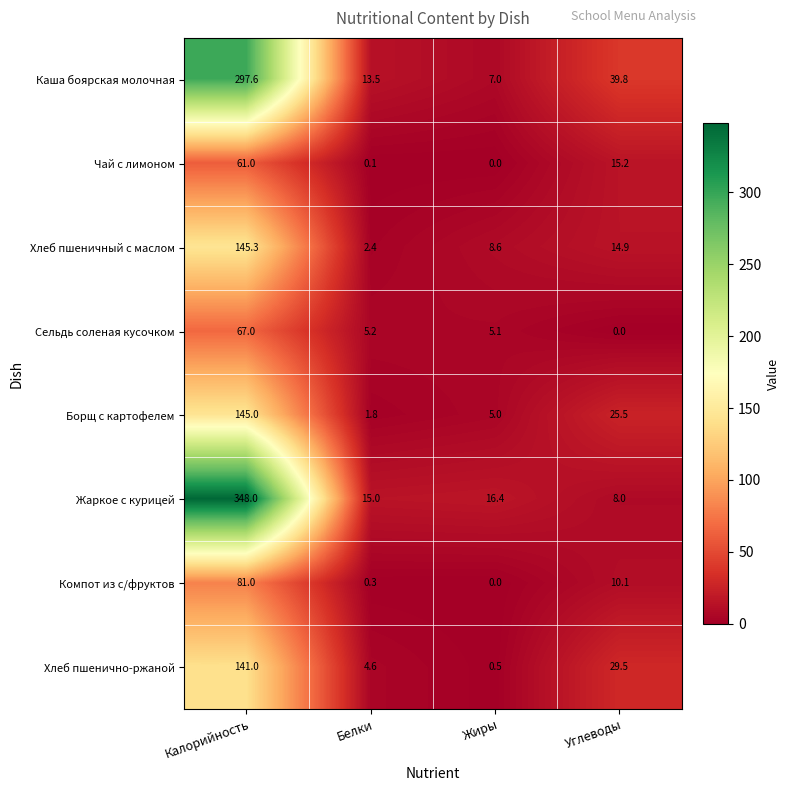

At which label is Жаркое с курицей closest to 178?

Жиры